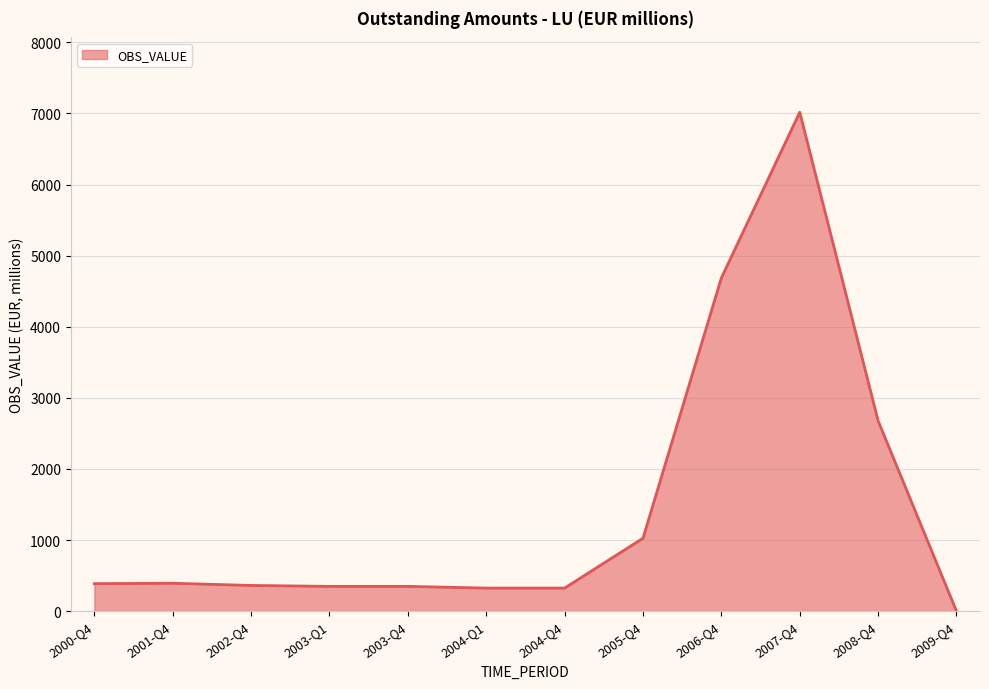

The value at 2007-Q4 is 12611.6. True or false?

False